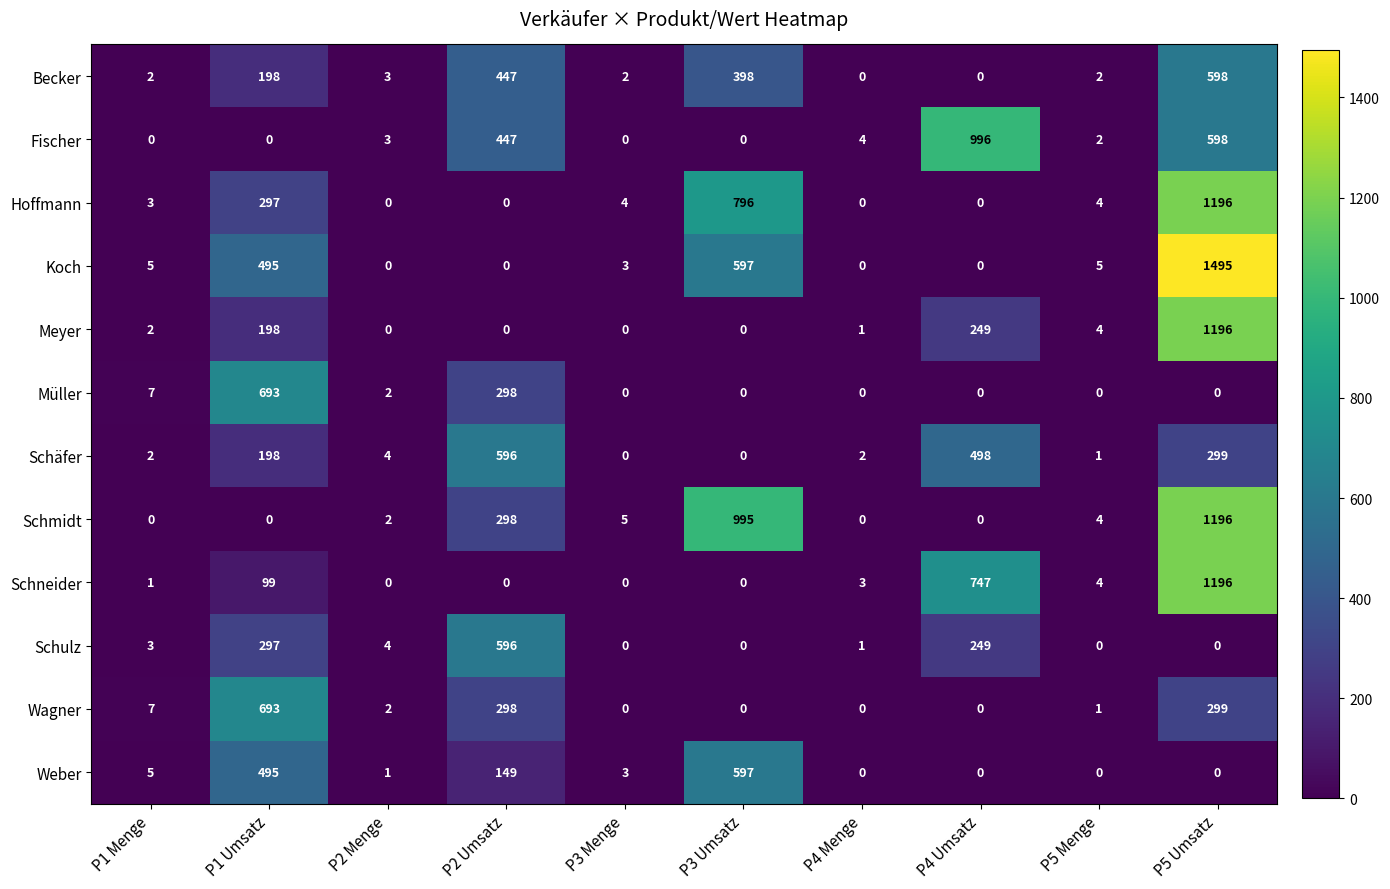

The value of Müller at P5 Umsatz is 412. True or false?

False